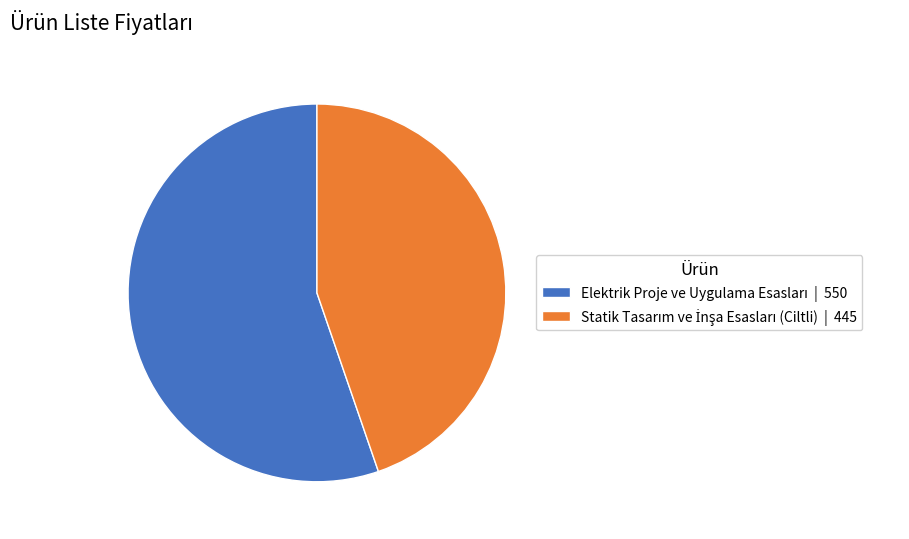

Is there a majority slice in this chart?

Yes